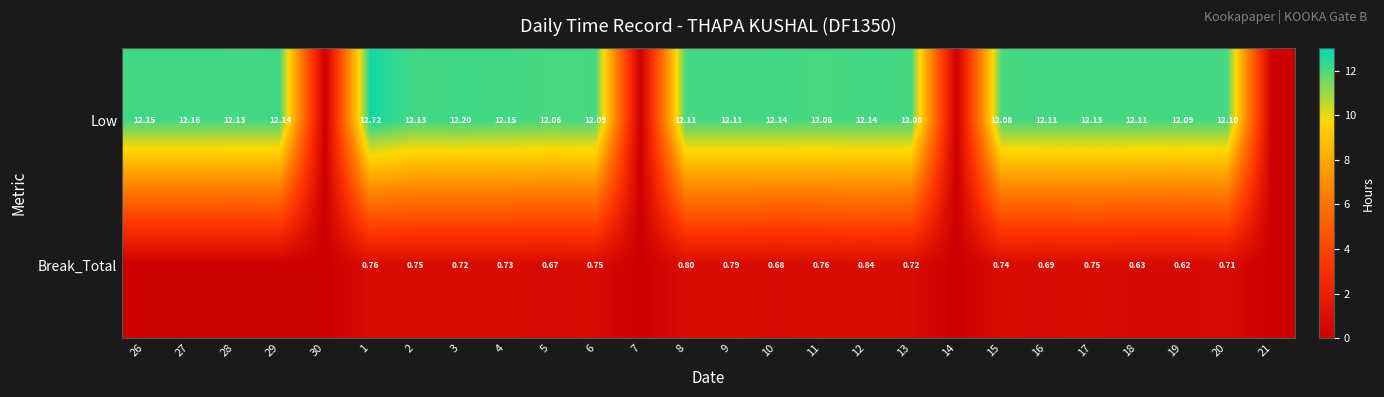

Rank the series at 18 from lowest to highest value.

Break_Total, Low